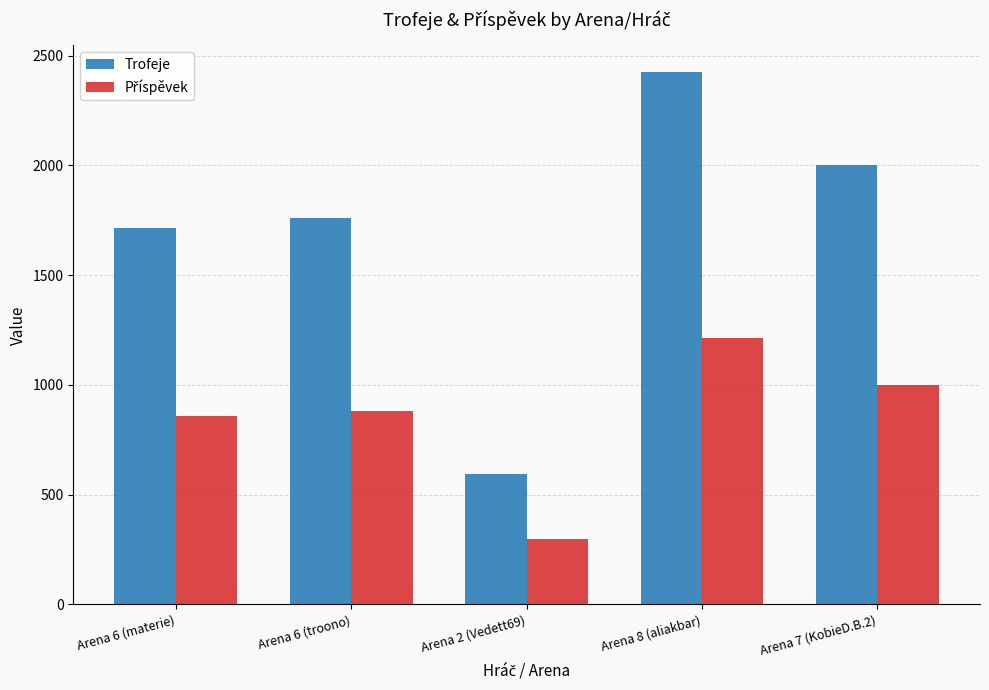

What is the greatest value displayed?

2425